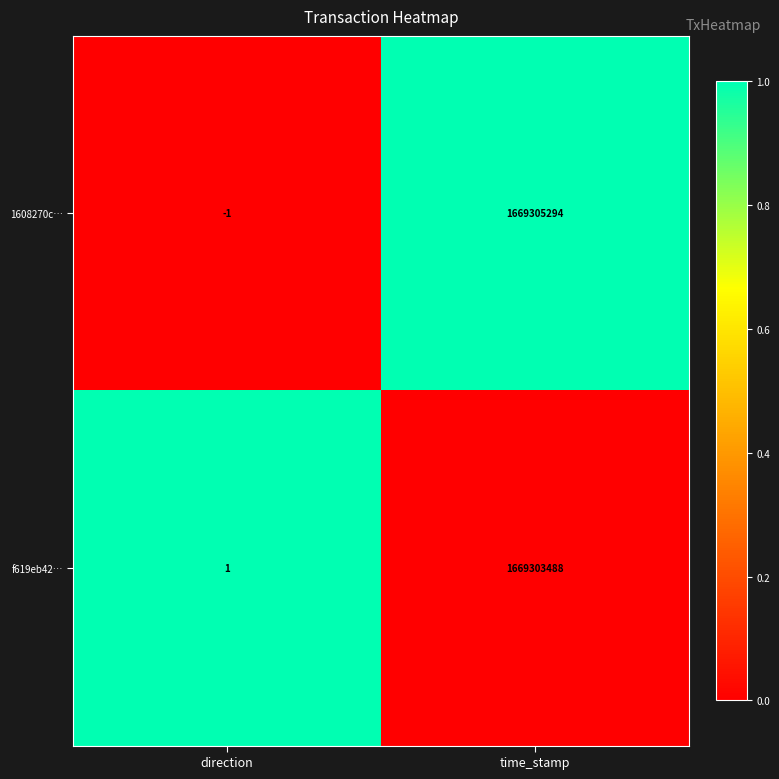

Reading right to left, transcribe all the data shown in this chart.

1608270c…: 1669305294	-1
f619eb42…: 1669303488	1